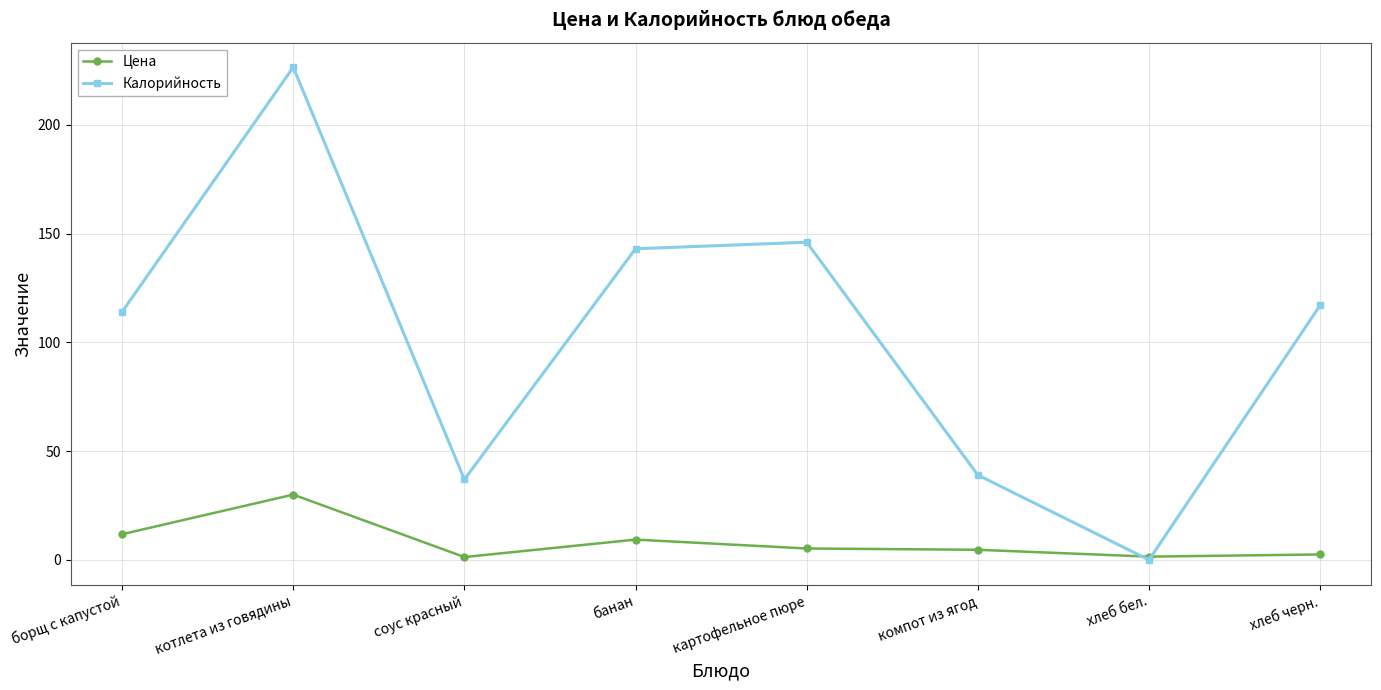

Which series has the widest spread of values?

Калорийность